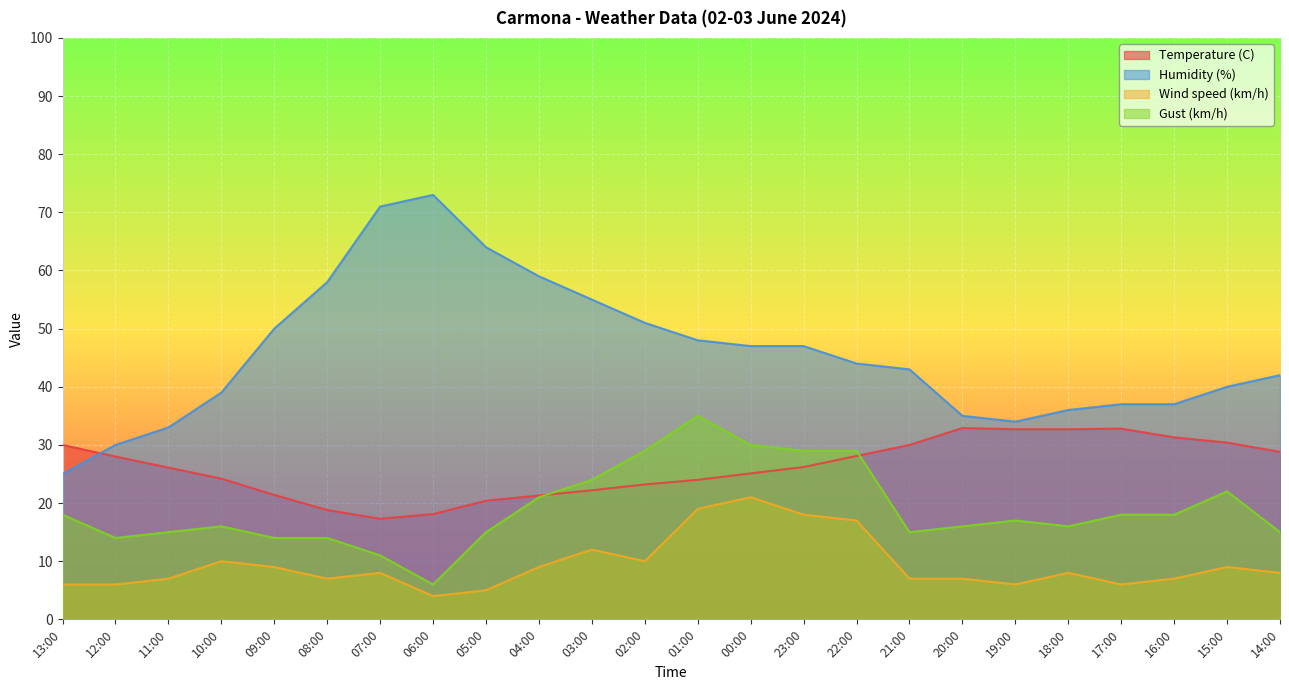

What are all the series names shown in the legend?

Temperature (C), Humidity (%), Wind speed (km/h), Gust (km/h)